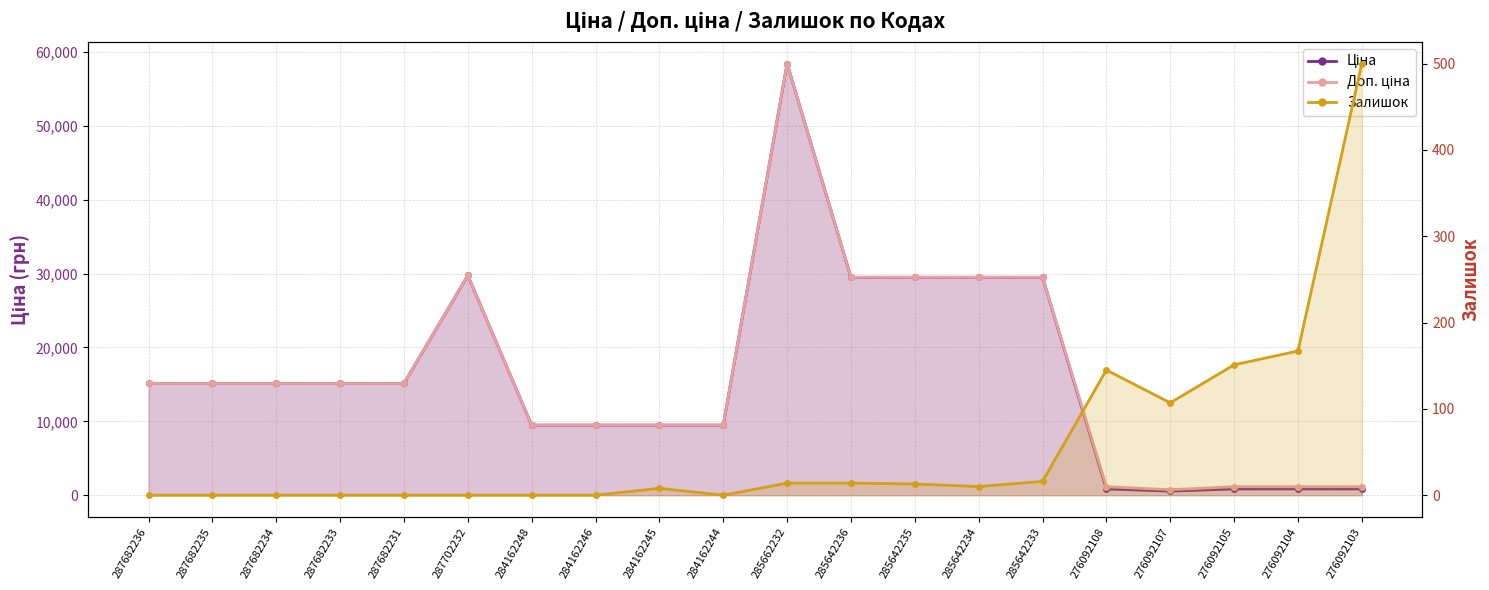

How many values in the Залишок series are below 10?

10